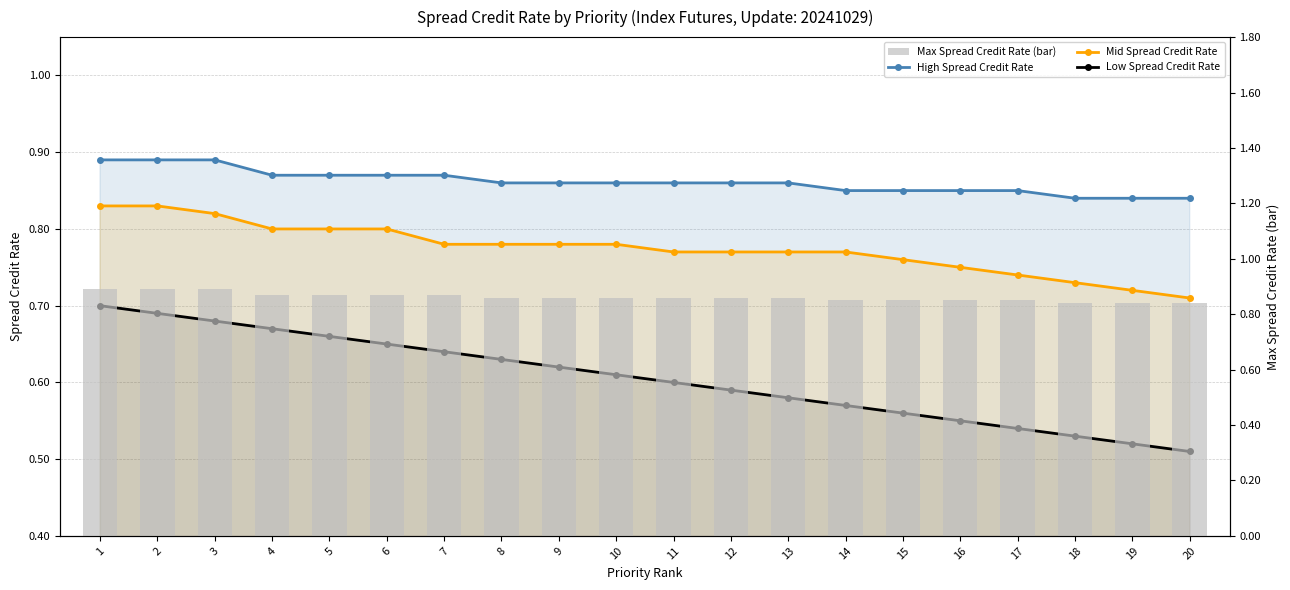

Which series has the largest total across all categories?

High Spread Credit Rate